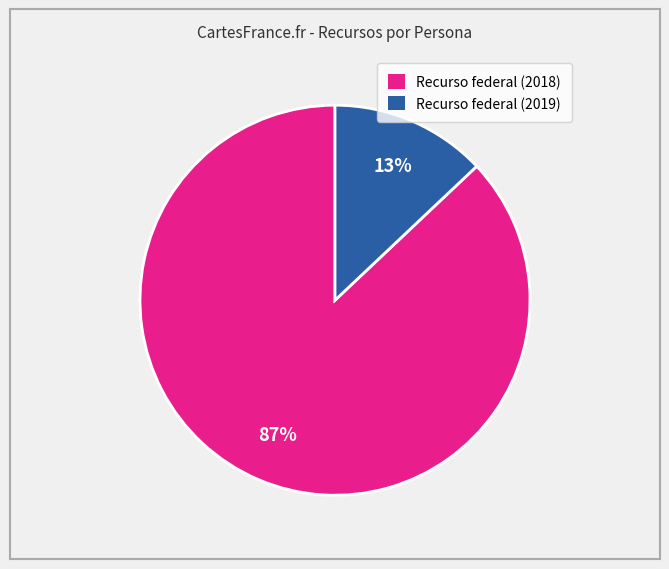

How many slices are in this pie chart?

2